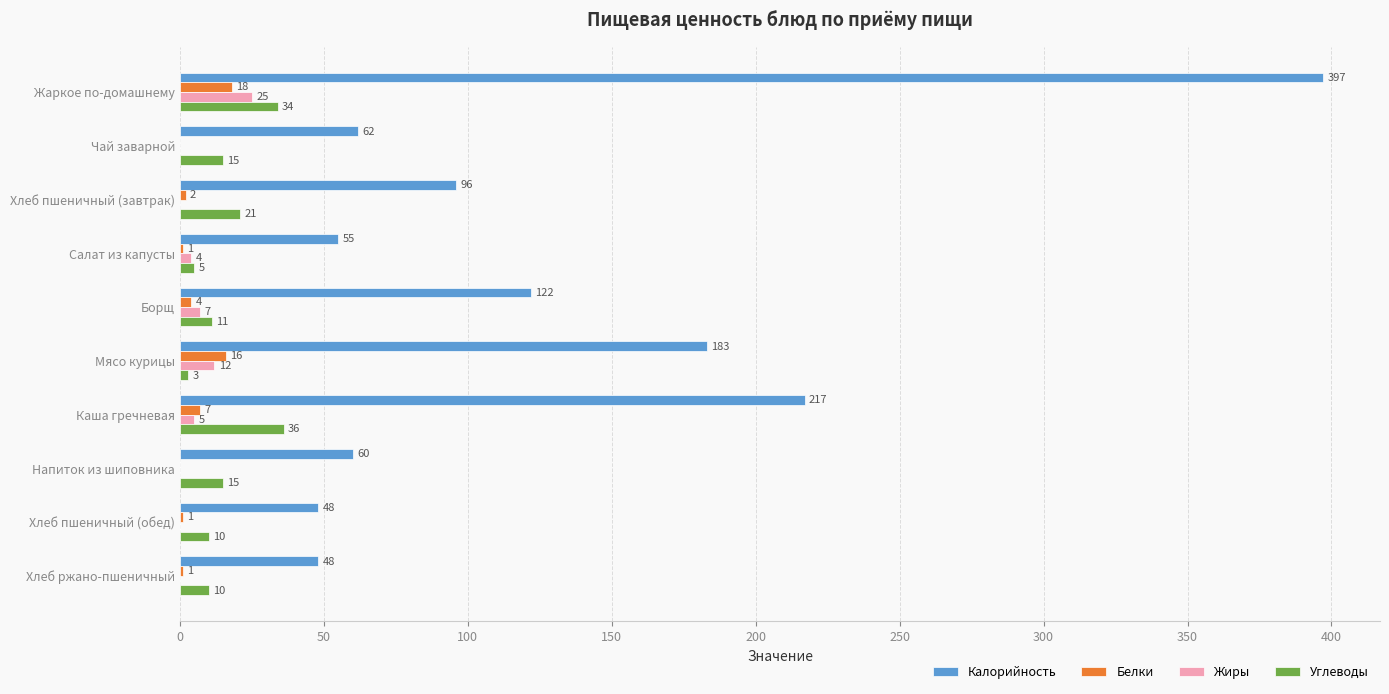

Is the value of Жиры at Хлеб ржано-пшеничный greater than the value of Калорийность at Салат из капусты?

No